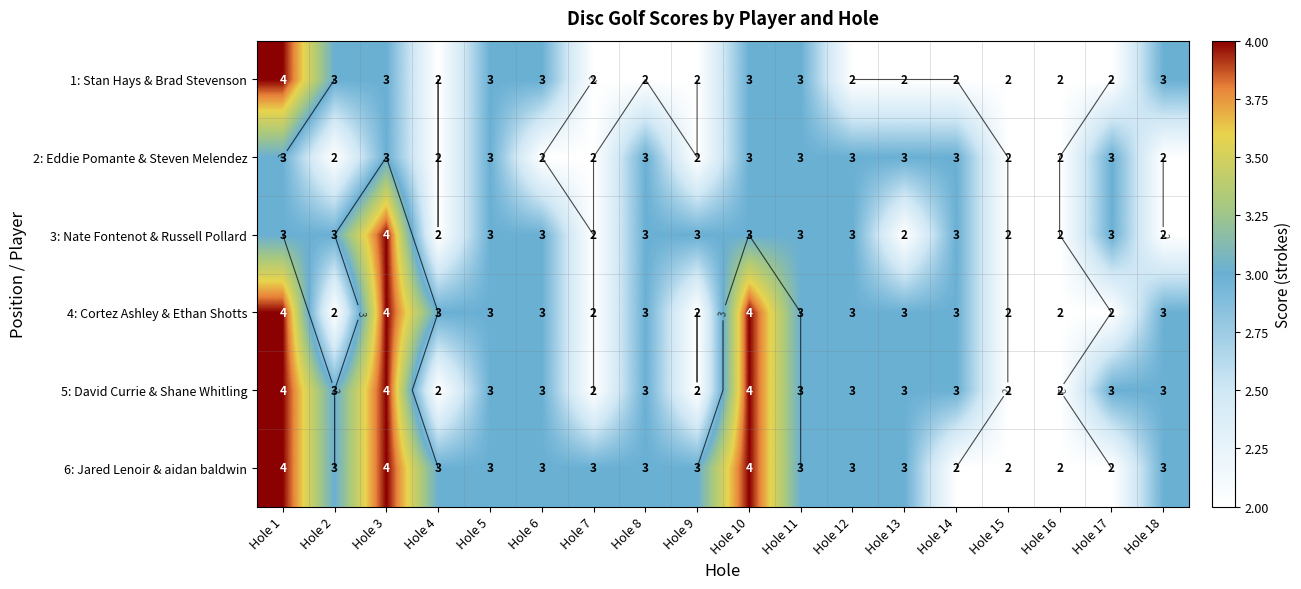

Between Hole 8 and Hole 11, which is larger?

Hole 11